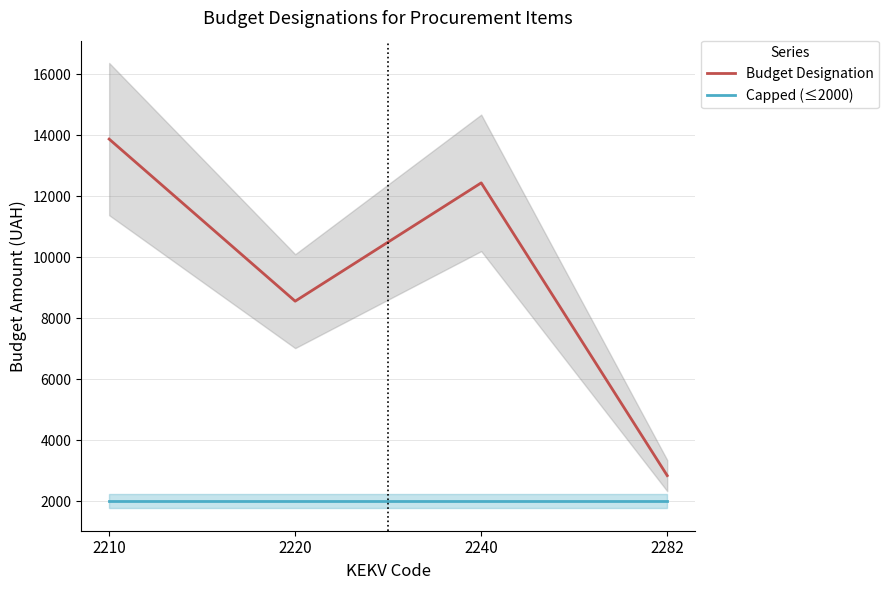

What is the greatest value displayed?

13878.2